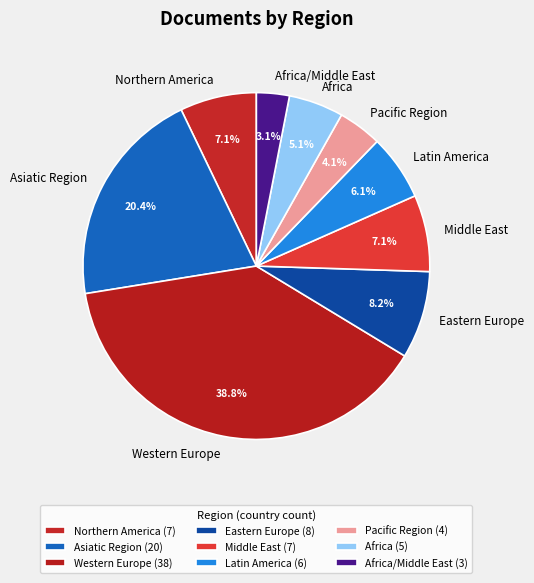

The Northern America slice represents 7% of the pie. True or false?

True